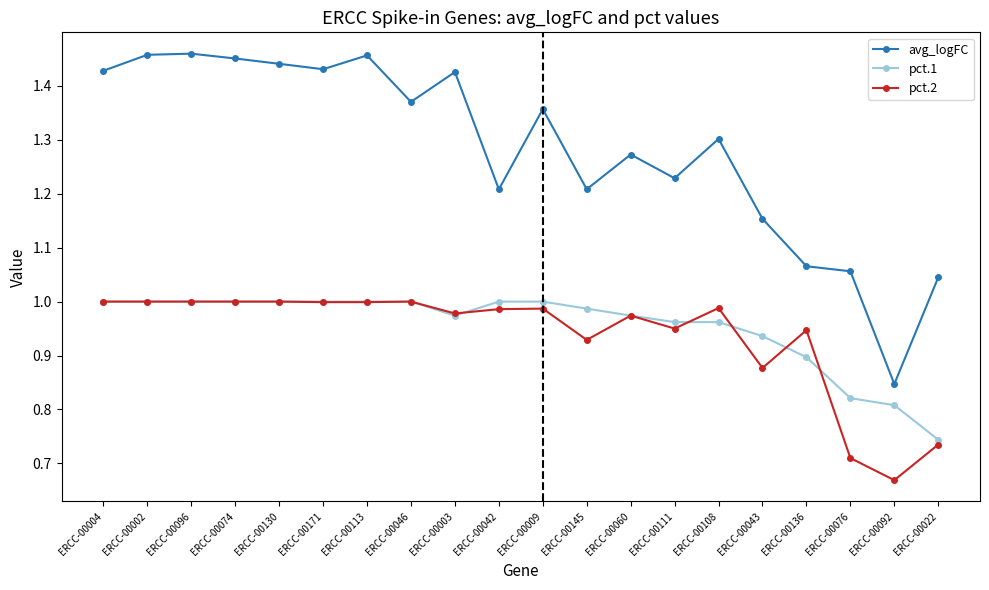

The value of pct.1 at ERCC-00108 is 0.4. True or false?

False